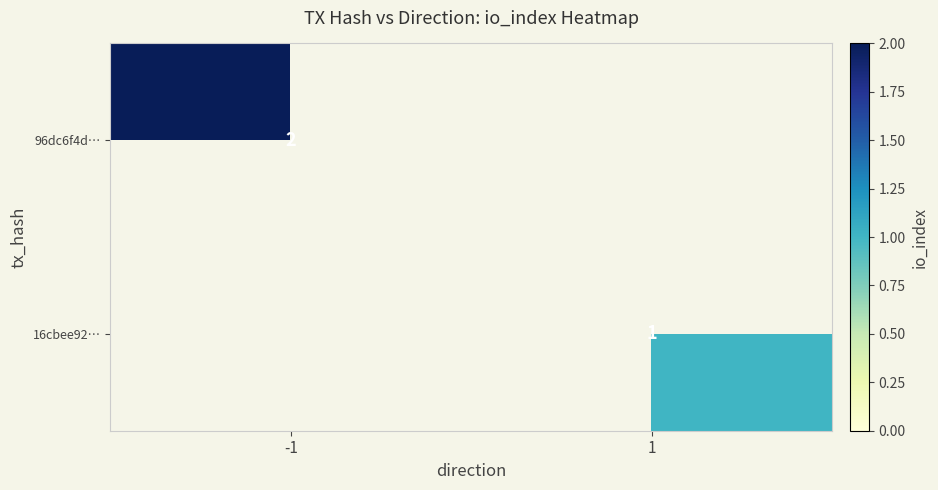

The value of 16cbee92… at 1 is 1. True or false?

True